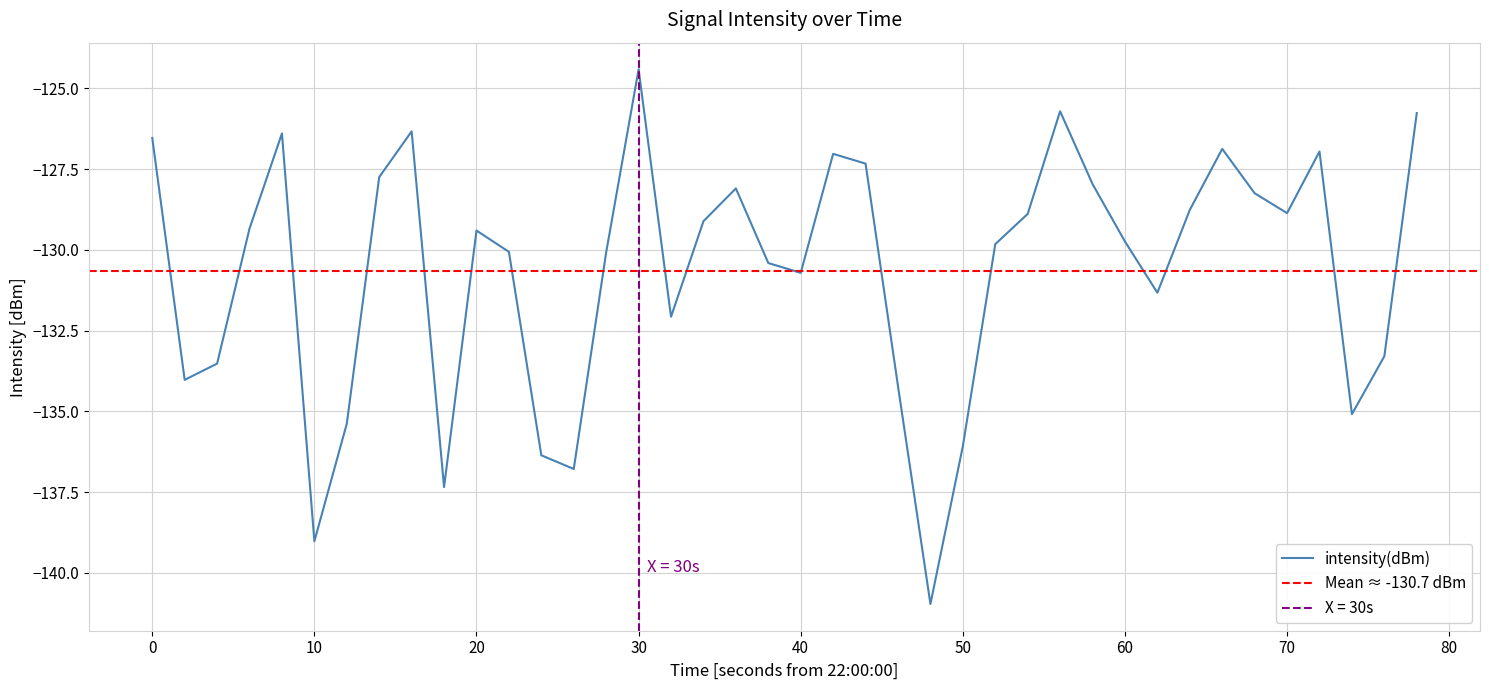

What is the lowest value of the intensity(dBm) series?

-141.0